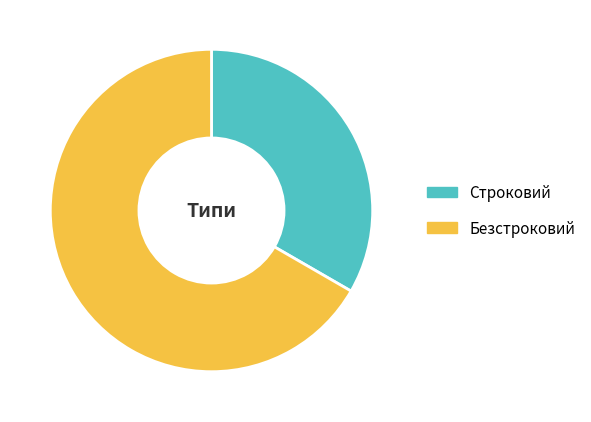

The Строковий slice represents 45% of the pie. True or false?

False